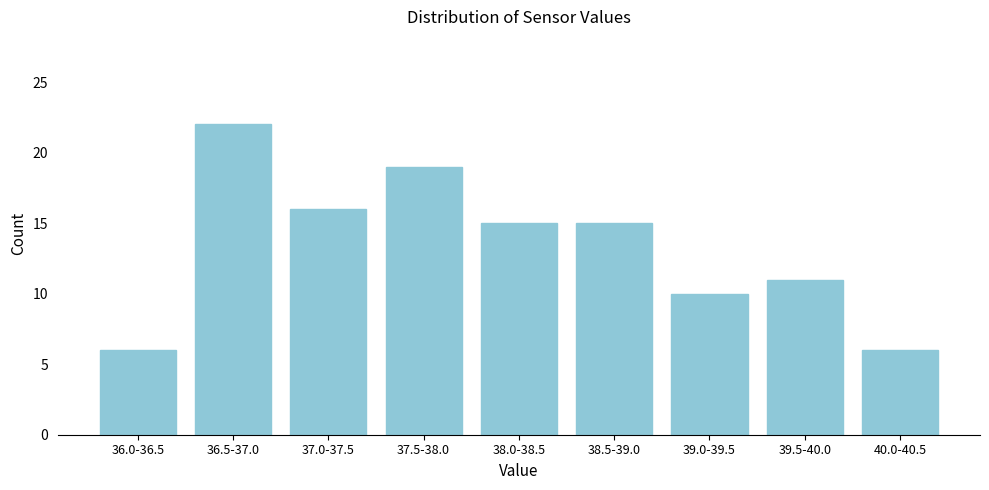

Reading left to right, transcribe all the data shown in this chart.

36.0-36.5=6	36.5-37.0=22	37.0-37.5=16	37.5-38.0=19	38.0-38.5=15	38.5-39.0=15	39.0-39.5=10	39.5-40.0=11	40.0-40.5=6